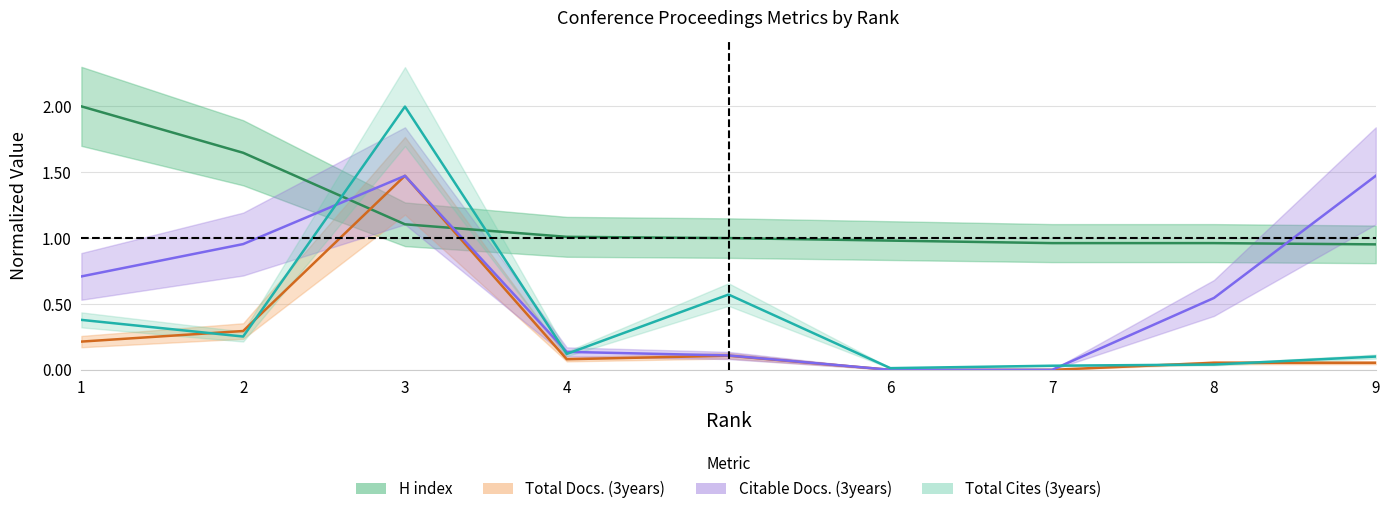

How many intersections are there between H index and Total Cites (3years)?

2